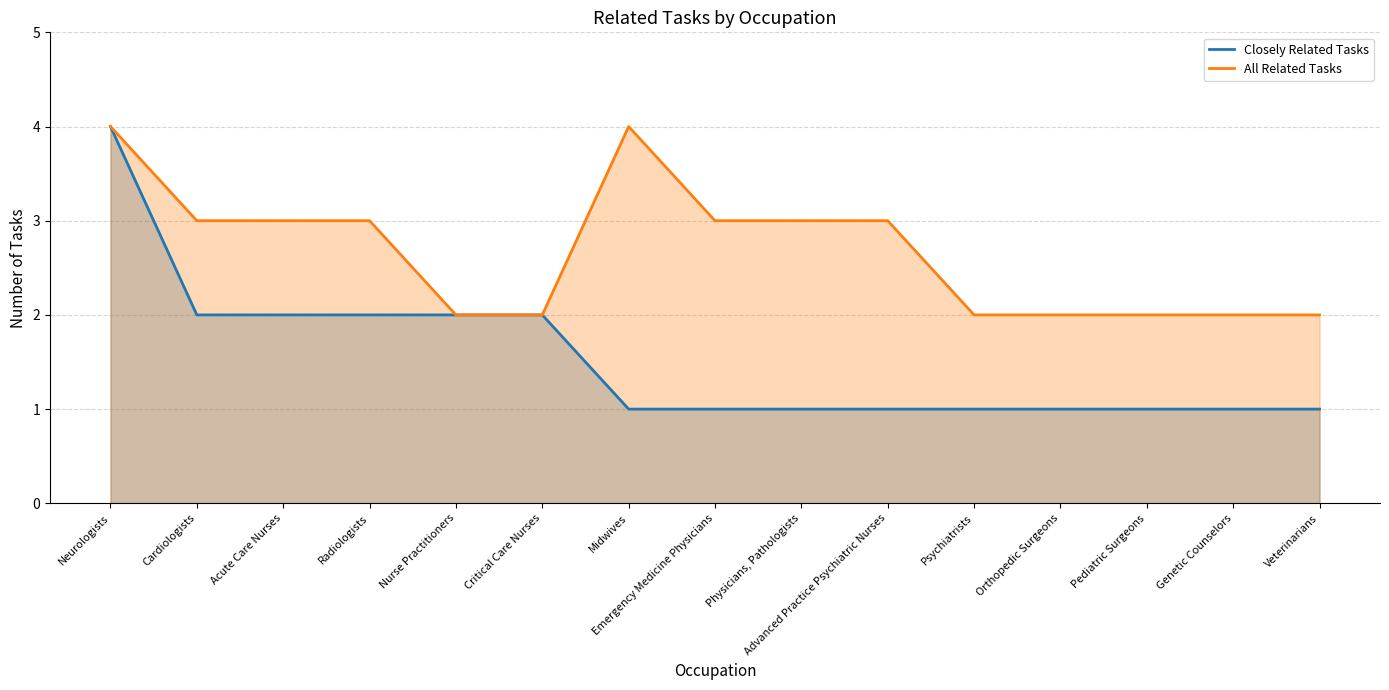

Reading left to right, list all the values displayed in this chart.

Closely Related Tasks: Neurologists=4	Cardiologists=2	Acute Care Nurses=2	Radiologists=2	Nurse Practitioners=2	Critical Care Nurses=2	Midwives=1	Emergency Medicine Physicians=1	Physicians, Pathologists=1	Advanced Practice Psychiatric Nurses=1	Psychiatrists=1	Orthopedic Surgeons=1	Pediatric Surgeons=1	Genetic Counselors=1	Veterinarians=1
All Related Tasks: Neurologists=4	Cardiologists=3	Acute Care Nurses=3	Radiologists=3	Nurse Practitioners=2	Critical Care Nurses=2	Midwives=4	Emergency Medicine Physicians=3	Physicians, Pathologists=3	Advanced Practice Psychiatric Nurses=3	Psychiatrists=2	Orthopedic Surgeons=2	Pediatric Surgeons=2	Genetic Counselors=2	Veterinarians=2